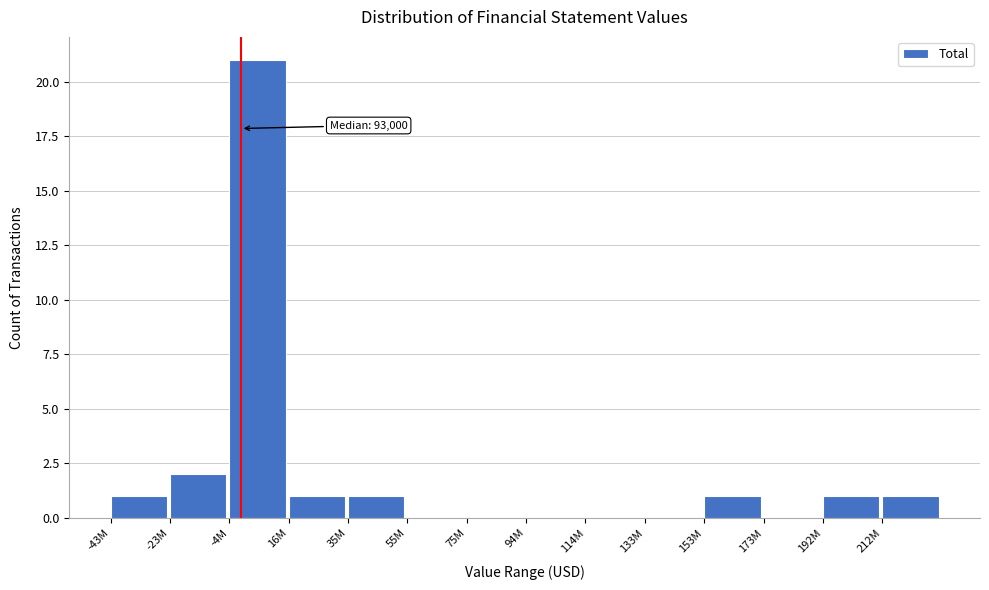

Reading left to right, transcribe all the data shown in this chart.

-43M=1	-23M=2	-4M=21	16M=1	35M=1	55M=0	75M=0	94M=0	114M=0	133M=0	153M=1	173M=0	192M=1	212M=1